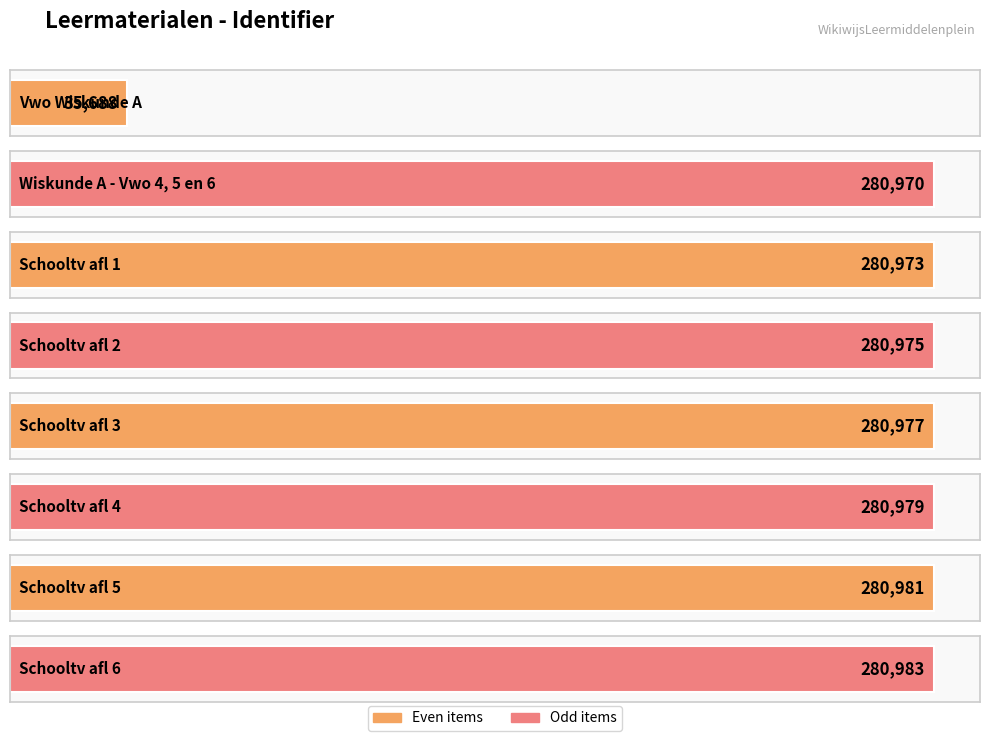

What is the label of the 1st bar from the left?

Vwo Wiskunde A